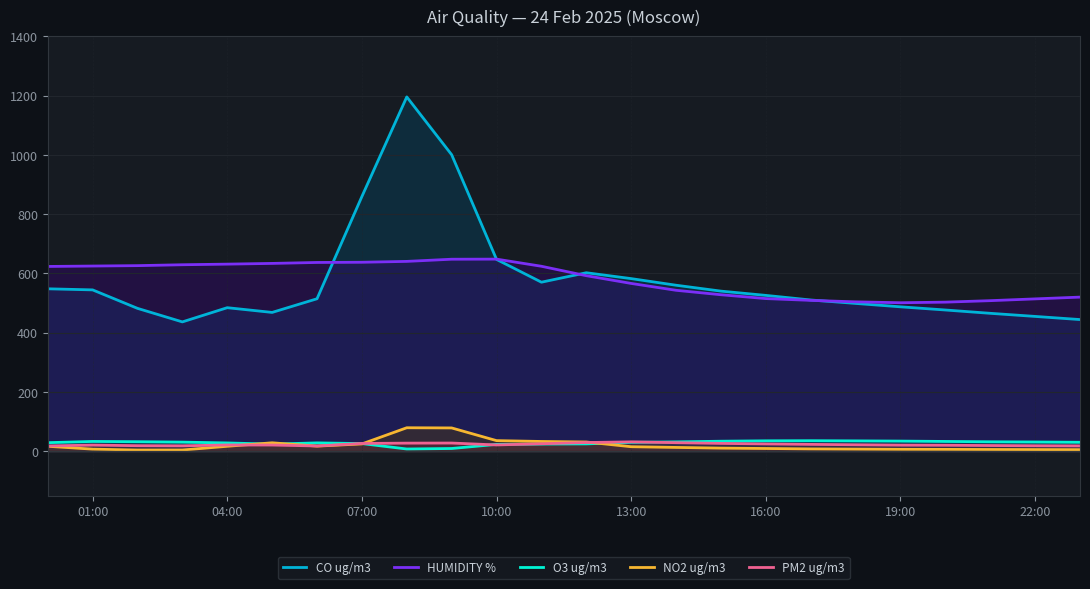

Which series has the widest spread of values?

CO ug/m3